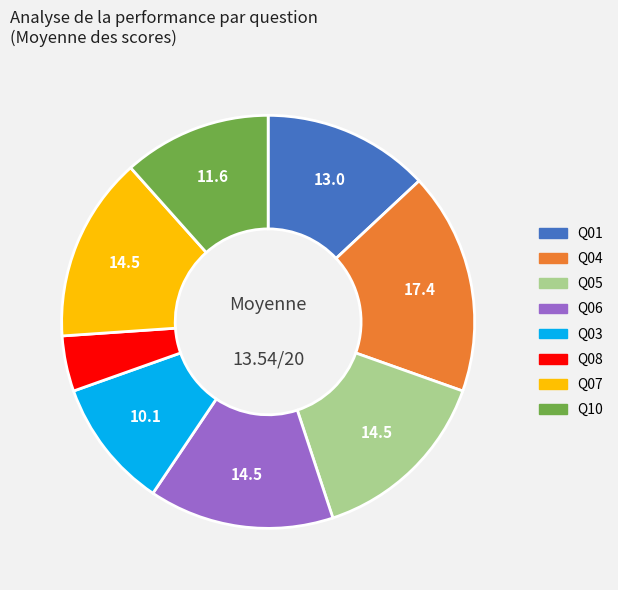

How many slices are in this pie chart?

8